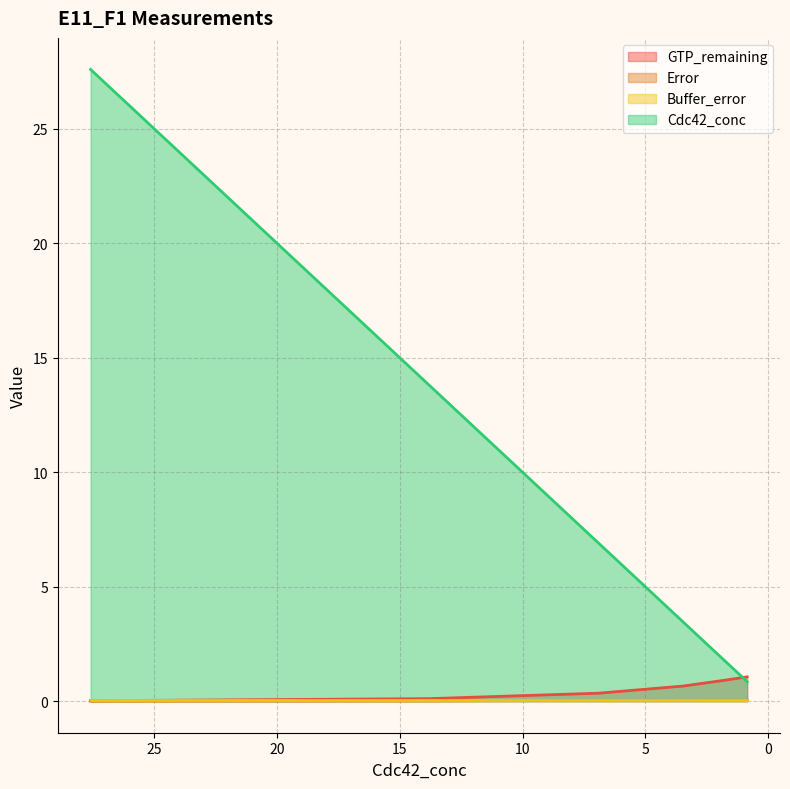

How many data points does each series have?

6